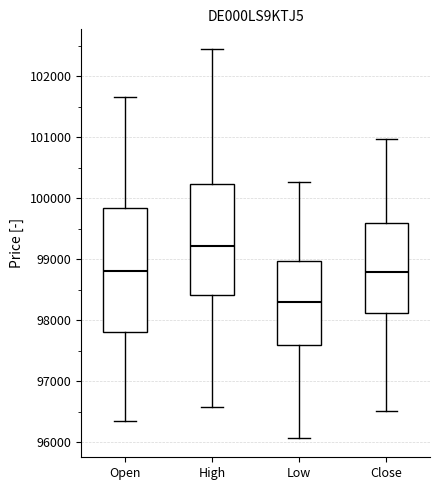

Which box has the highest median line?

High